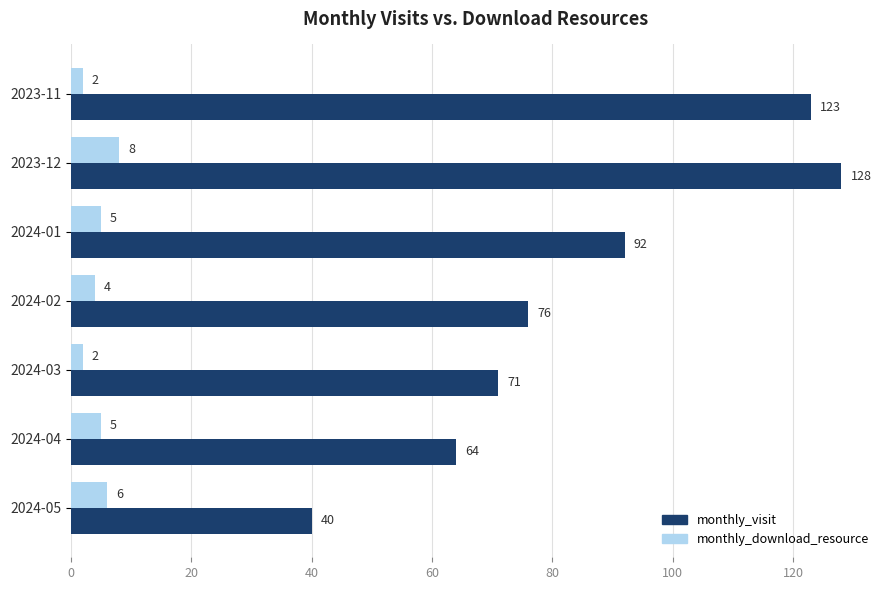

The monthly_download_resource series shows 2 at 2024-03. True or false?

True